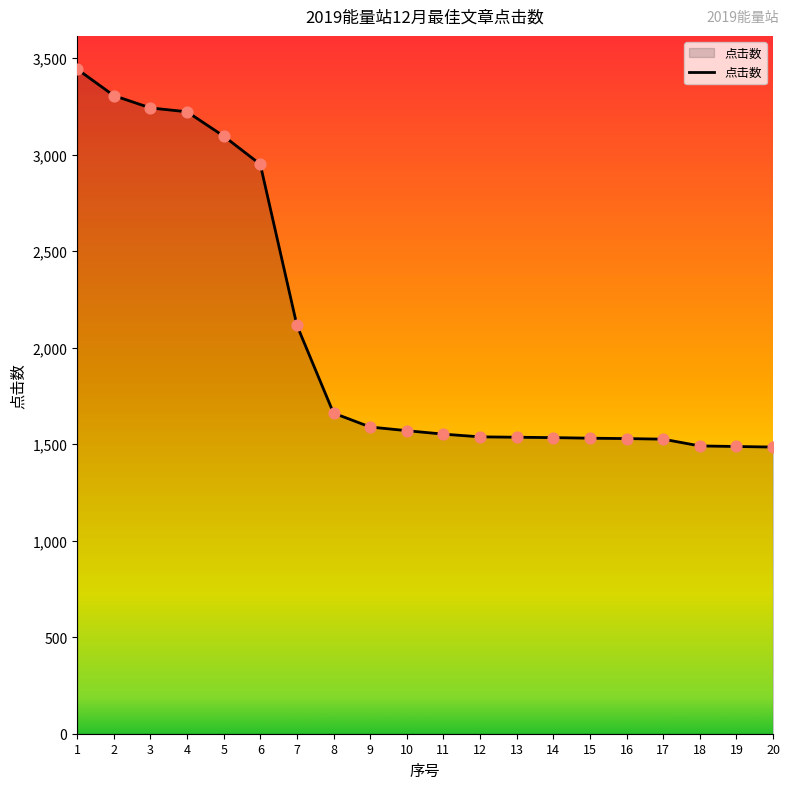

Between 4 and 13, which is larger?

4